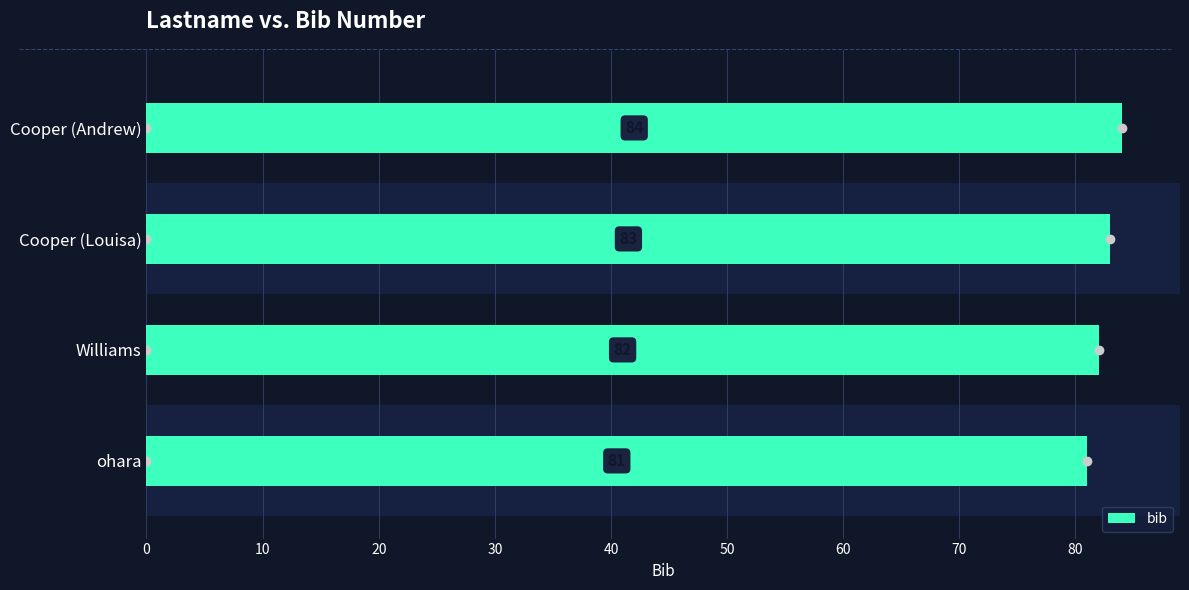

Reading left to right, what are all the values shown in this chart?

81	82	83	84